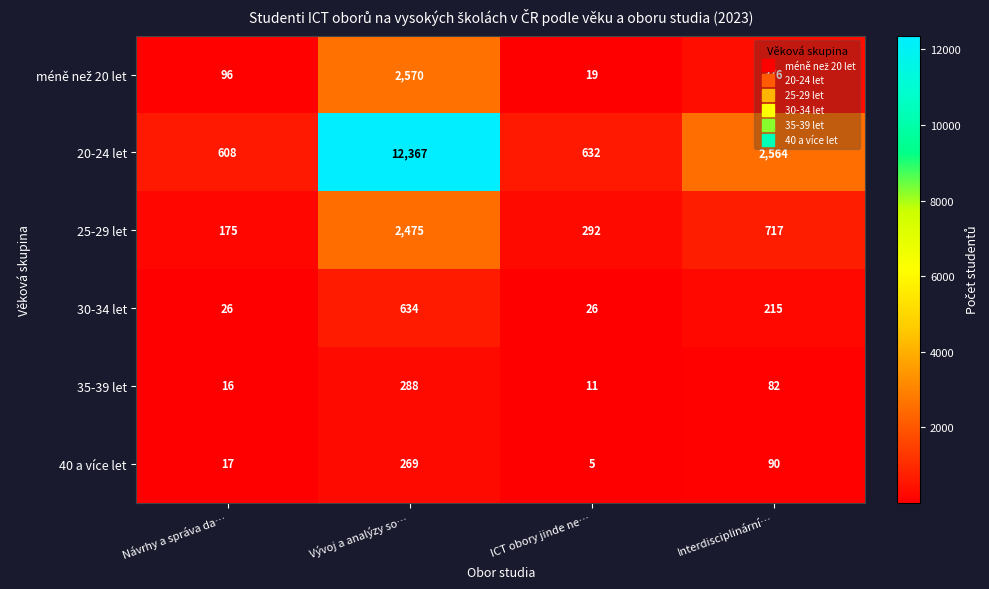

What is the approximate value of 35-39 let at ICT obory jinde ne…, to the nearest 5?

10